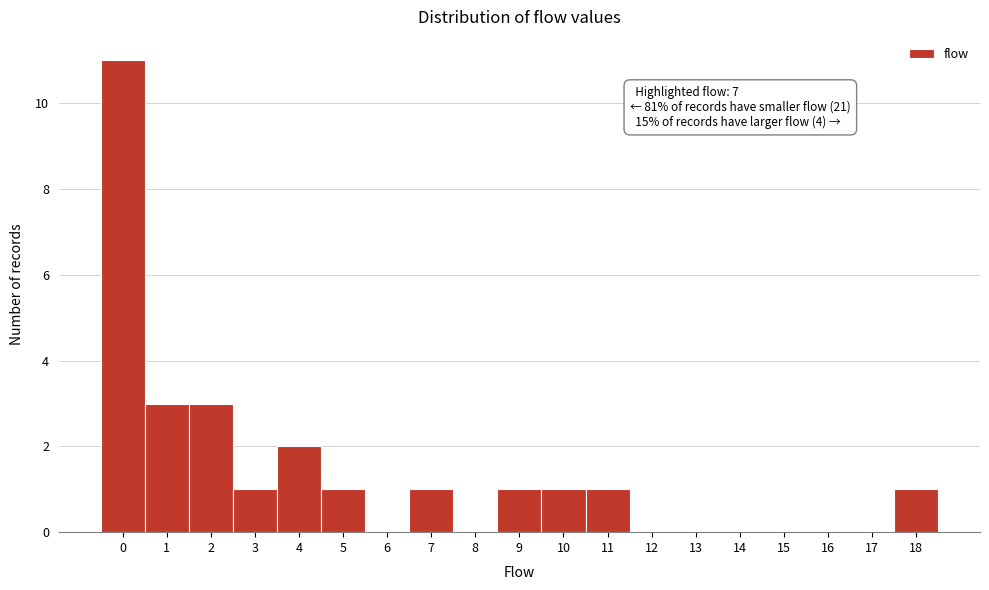

Reading left to right, list all the values displayed in this chart.

0=11	1=3	2=3	3=1	4=2	5=1	6=0	7=1	8=0	9=1	10=1	11=1	12=0	13=0	14=0	15=0	16=0	17=0	18=1